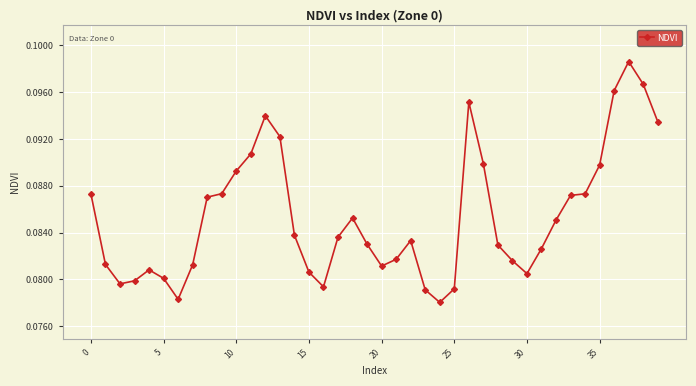

True or false: the data has more than 1 interior local peaks.

True